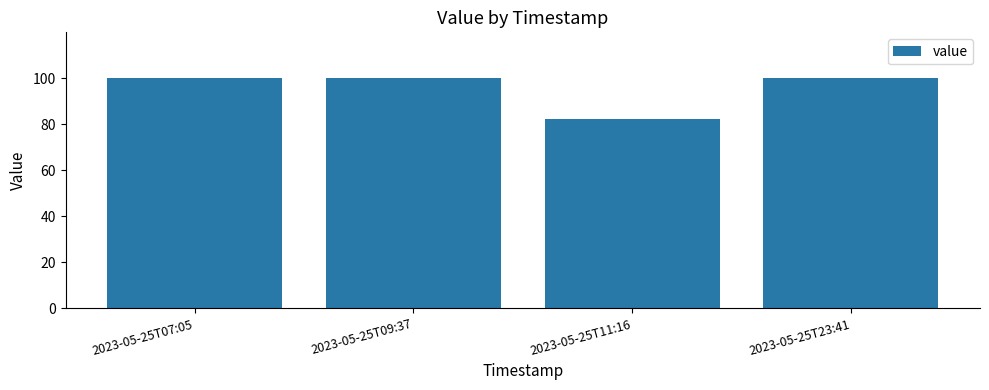

Reading right to left, what are all the values shown in this chart?

99.9	82.3	99.9	99.9